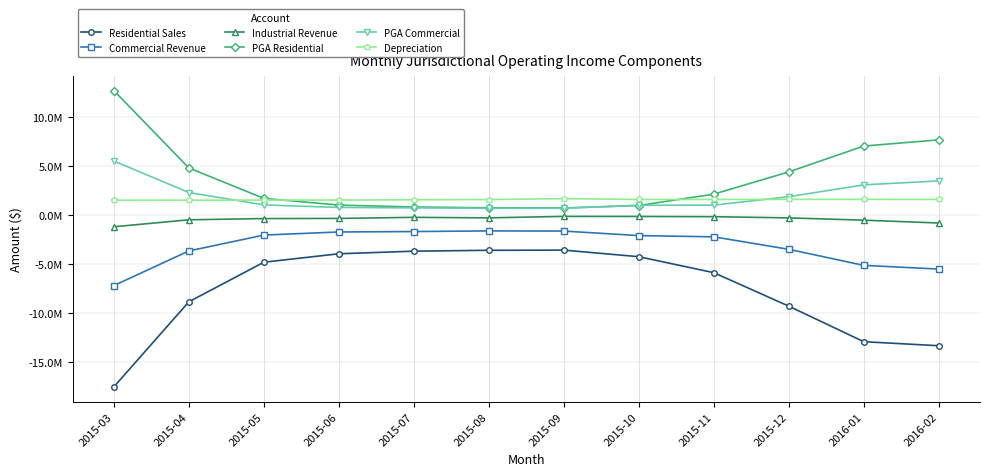

What is the difference between the second highest and minimum values in the PGA Residential series?

6934785.8